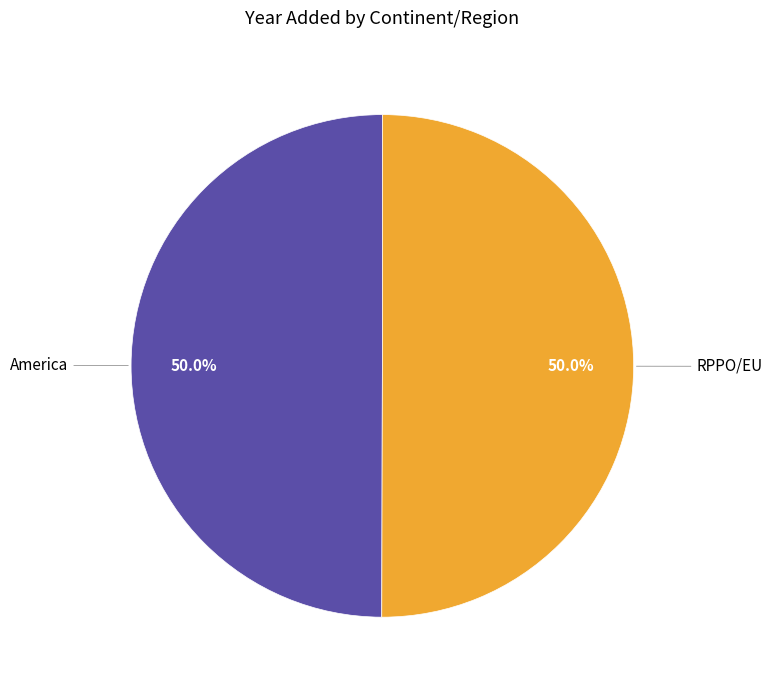

Do America and RPPO/EU together represent more than half of the pie?

Yes